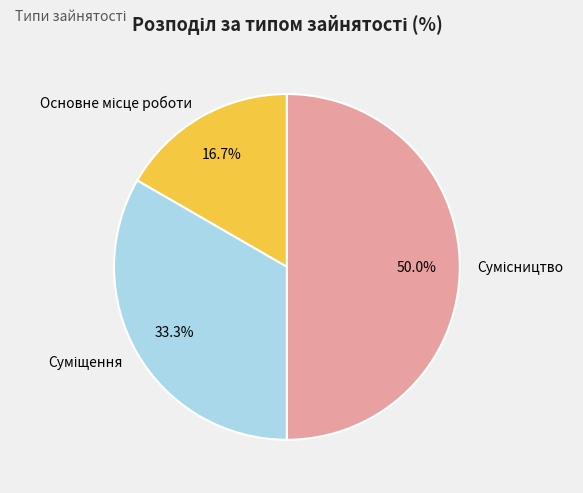

Count the number of slices in the pie.

3